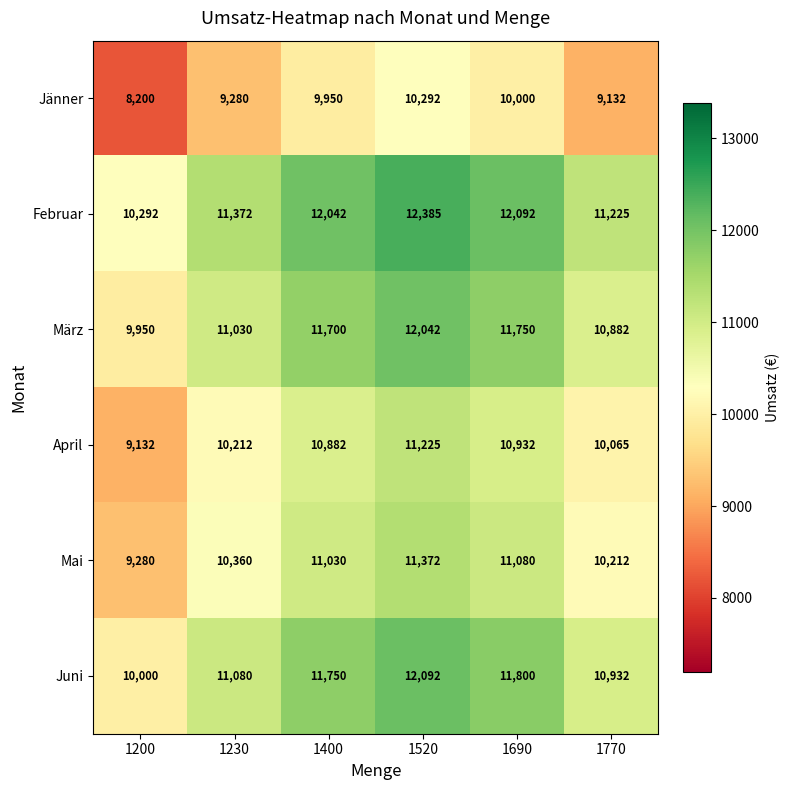

At how many categories does at least one series exceed 10474?

5